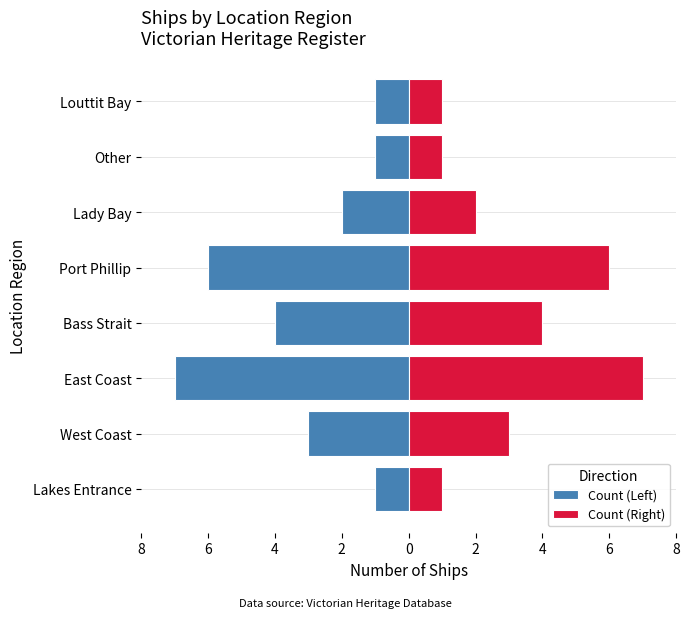

What is the average value of the Count (Right) series?

3